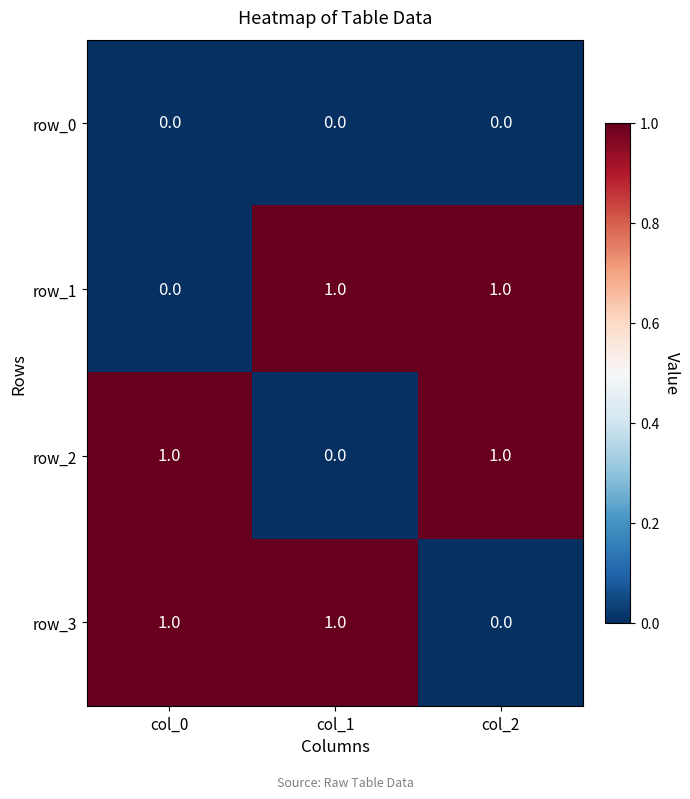

Count the row_3 values in the range 0 to 1.

3